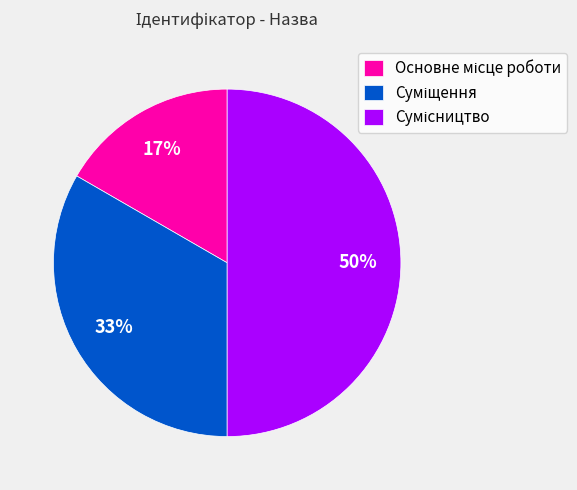

To the nearest percent, what is the difference between the largest and smallest slice percentages?

33%